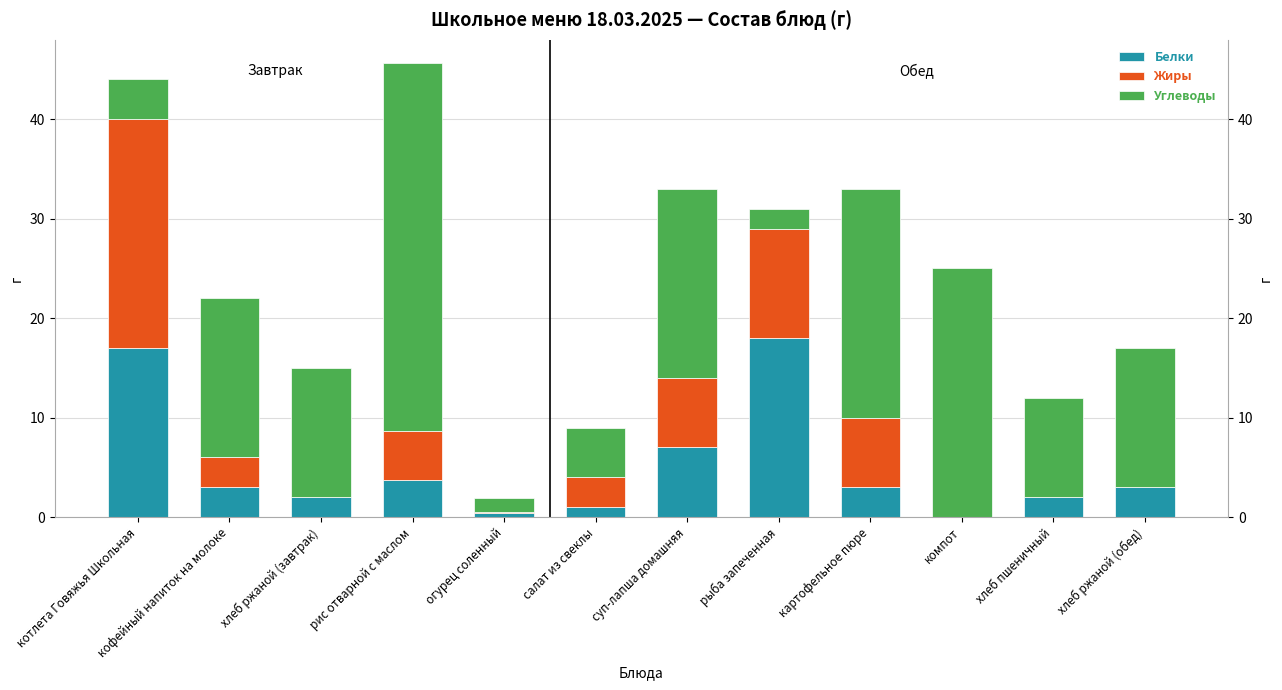

Are the bars horizontal?

No